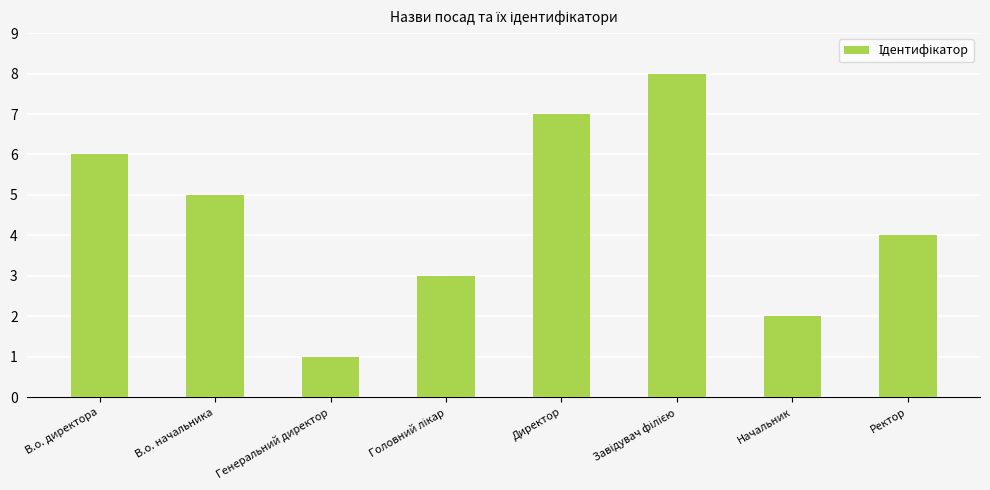

What is the label of the 5th bar from the left?

Директор